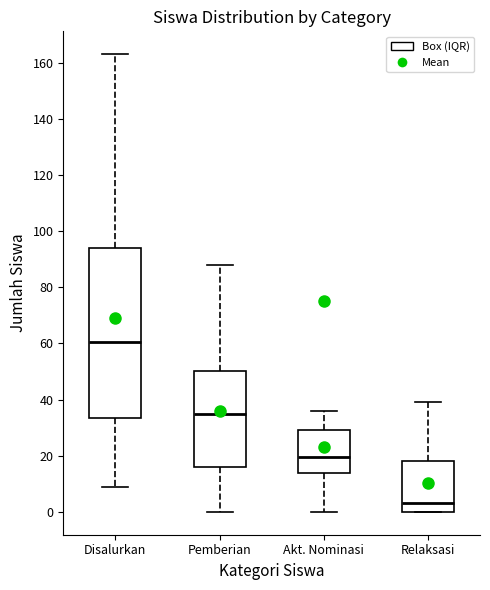

Reading left to right, read every box against the y-axis: the position of its median line, the range the box covers, and the ends of its whiskers. The values are not printed on the chart, so give them approximately, as read against the axis.

Disalurkan: median 60, box 34 to 94, whiskers 10 to 164
Pemberian: median 36, box 16 to 50, whiskers 0 to 88
Akt. Nominasi: median 20, box 14 to 30, whiskers 0 to 36
Relaksasi: median 4, box 0 to 18, whiskers 0 to 40